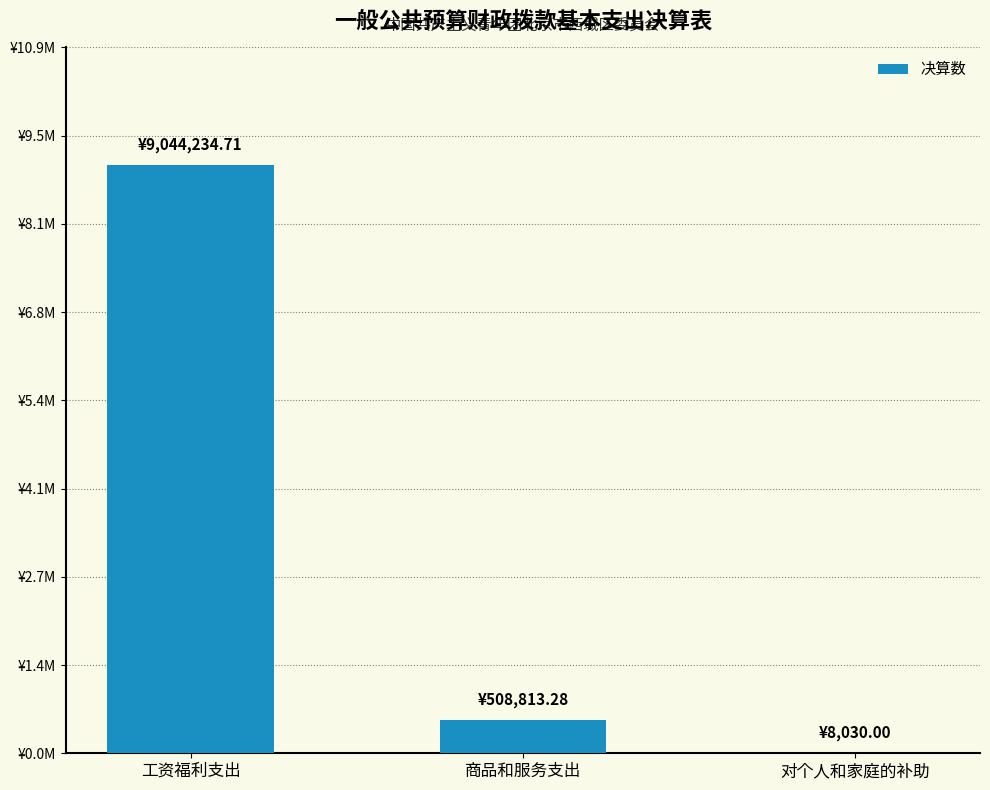

What is the difference between the maximum and second lowest values?

8535421.4